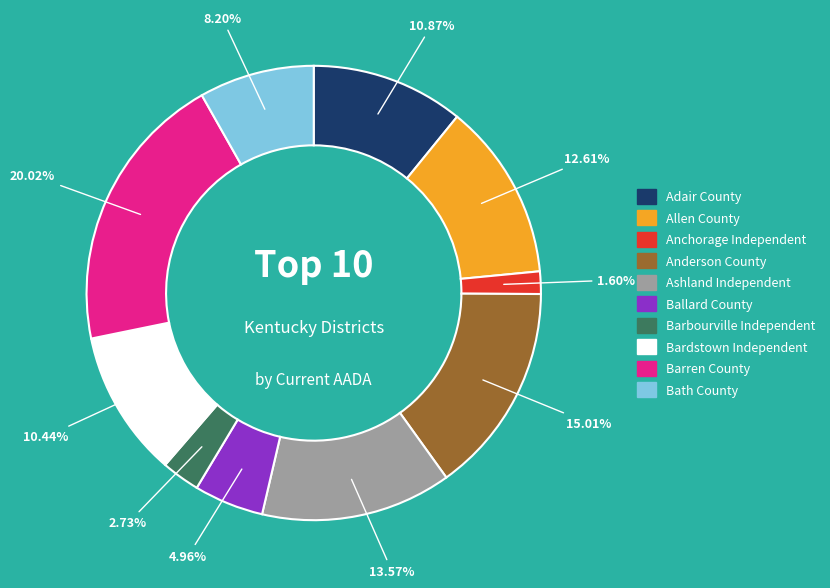

To the nearest percent, what is the difference between the largest and smallest slice percentages?

18%